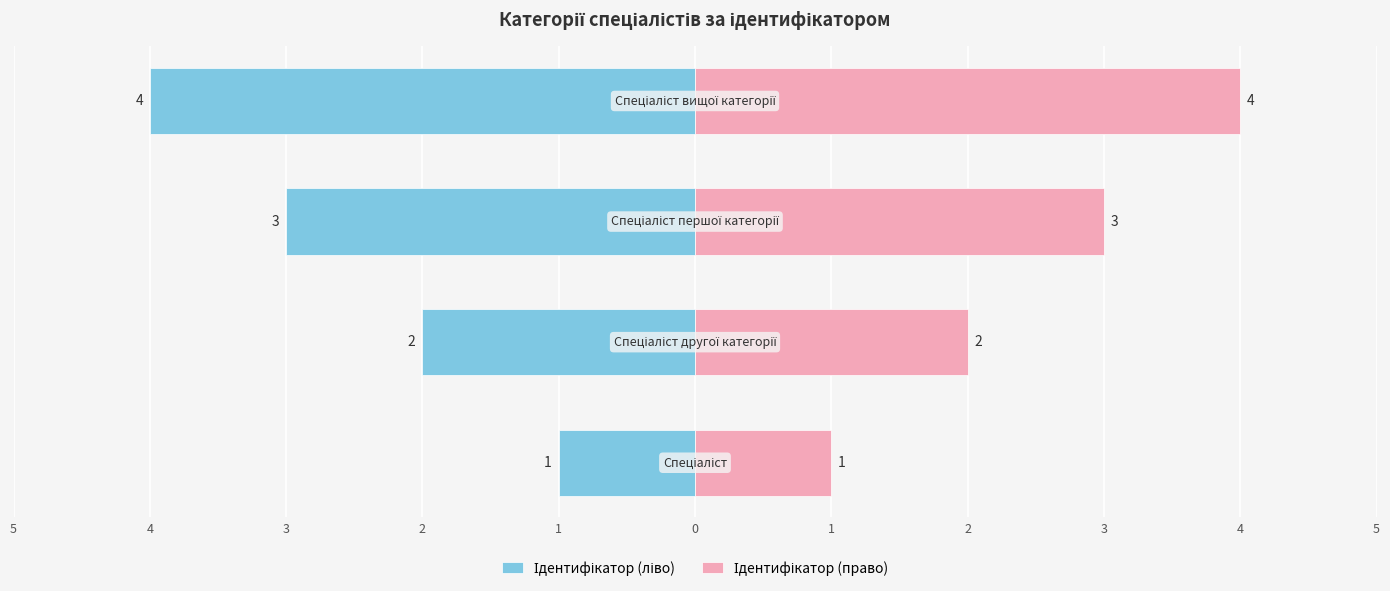

What is the difference between the highest and lowest values at 2?

8